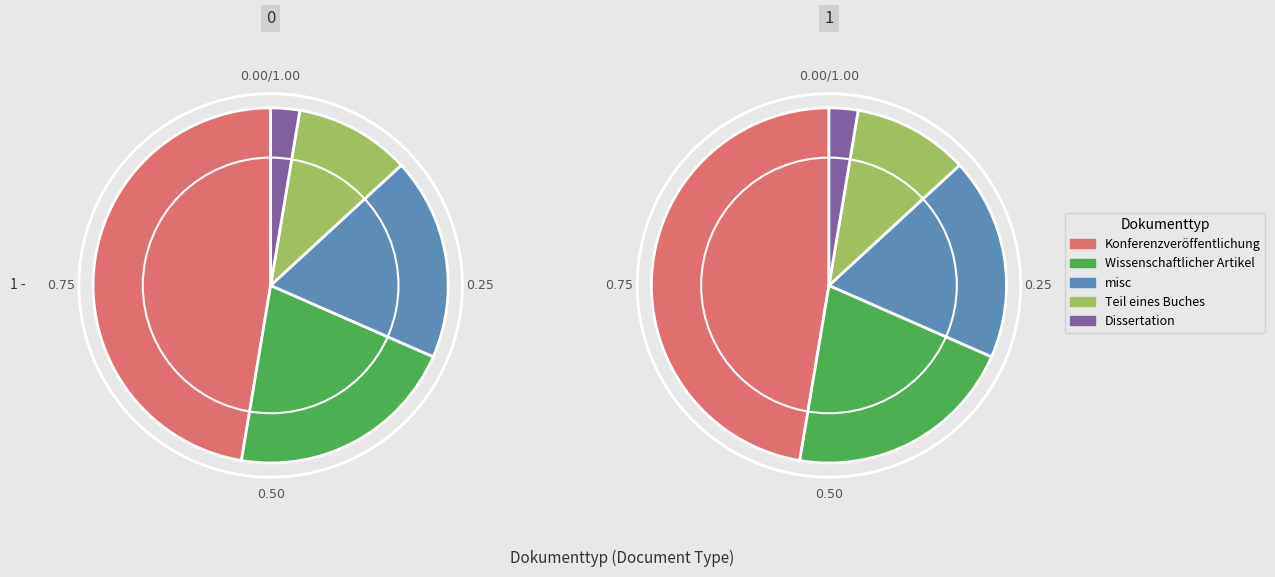

To the nearest percent, what is the difference between the largest and smallest slice percentages?

45%